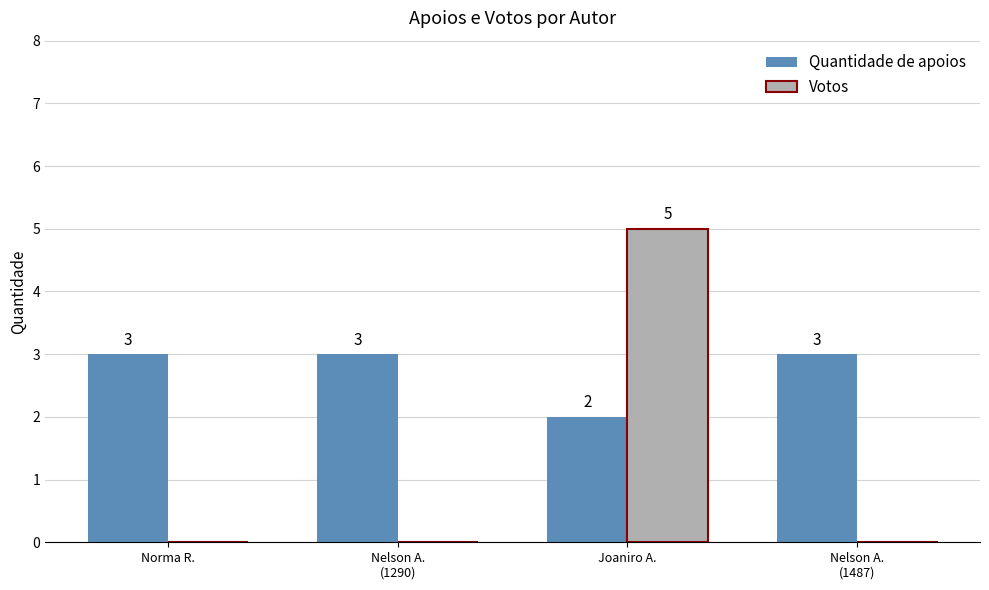

What is the sum of all Quantidade de apoios values?

11